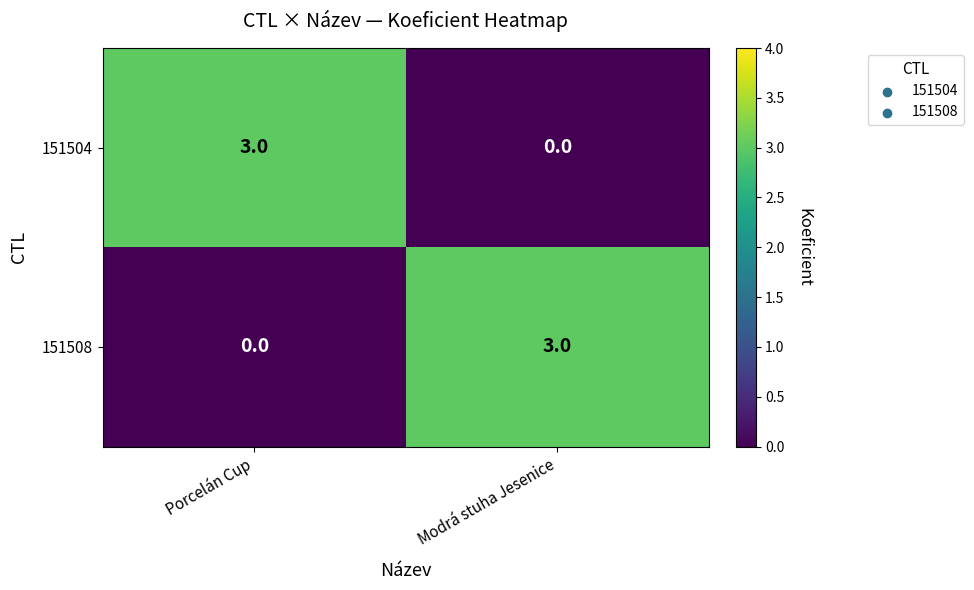

At which label is 151504 closest to 1?

Modrá stuha Jesenice